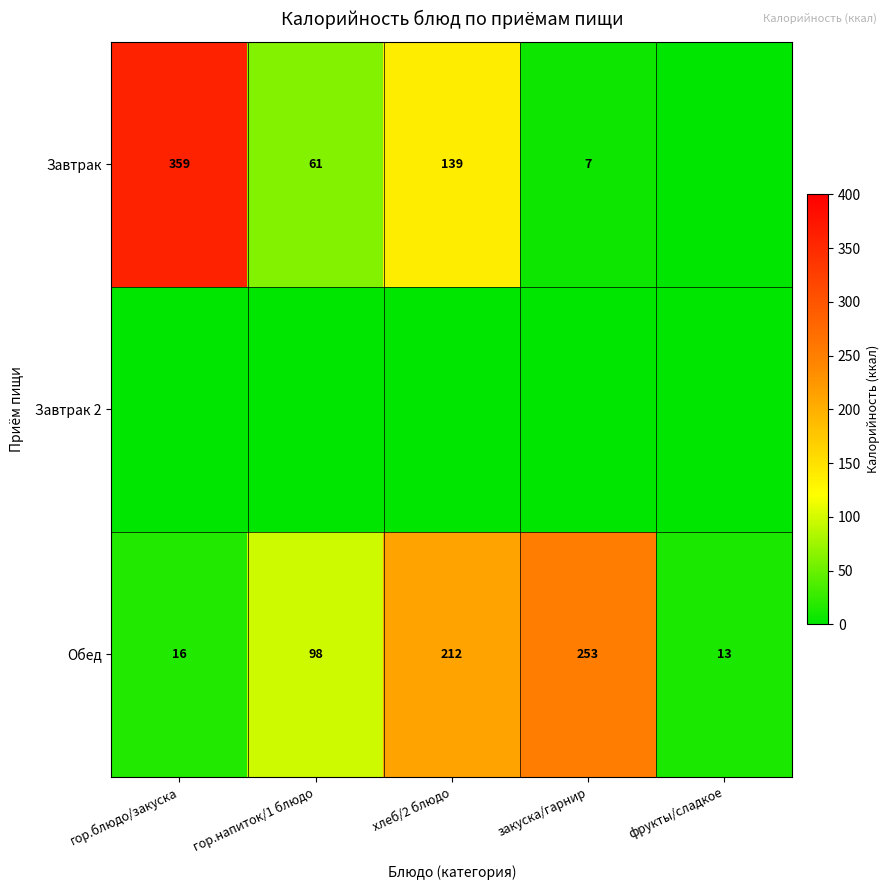

What is the difference between the maximum and second lowest values in the Обед series?

237